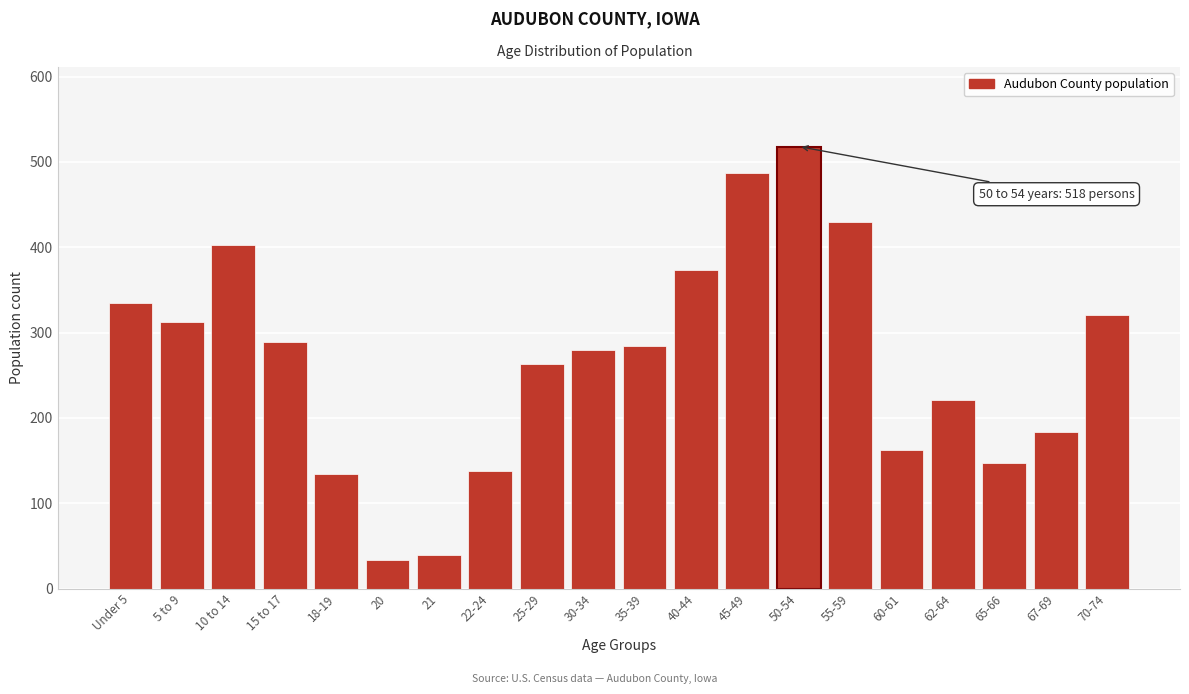

Reading right to left, transcribe all the data shown in this chart.

70-74=321	67-69=184	65-66=147	62-64=221	60-61=162	55-59=429	50-54=518	45-49=487	40-44=373	35-39=284	30-34=279	25-29=263	22-24=138	21=39	20=34	18-19=134	15 to 17=289	10 to 14=403	5 to 9=312	Under 5=335